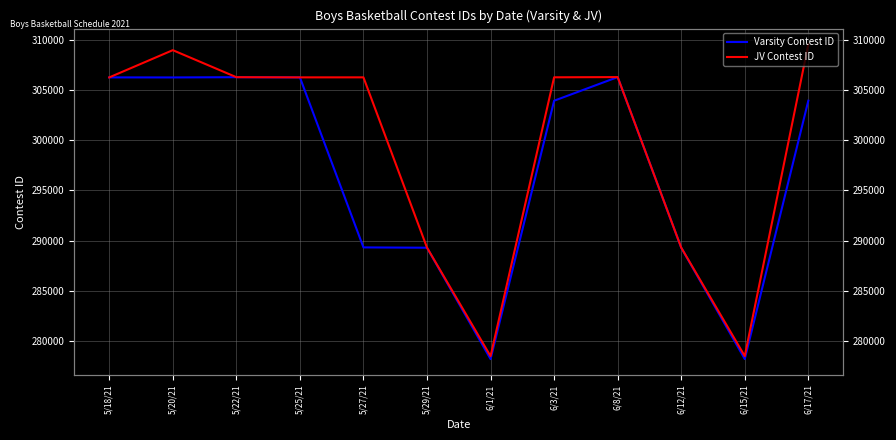

What is the difference between the maximum and minimum values in the JV Contest ID series?

31097